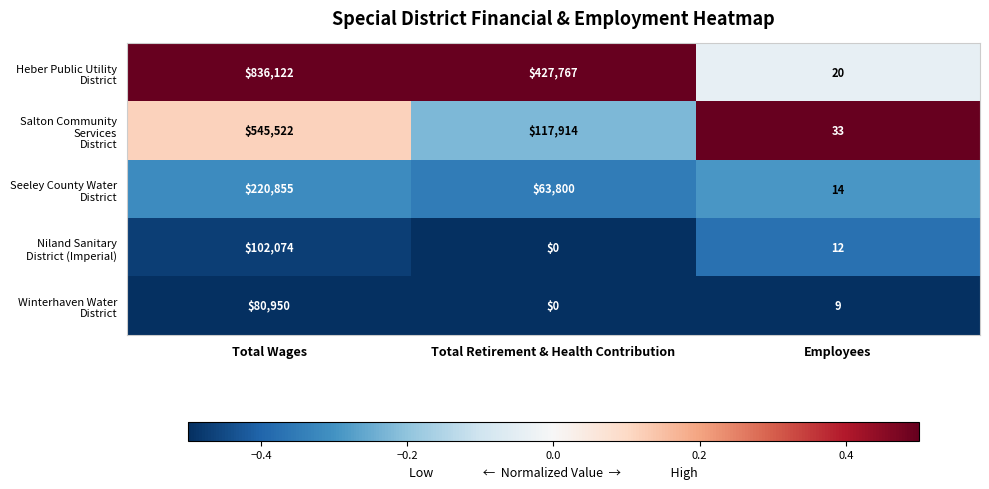

What is the greatest value displayed?

836122